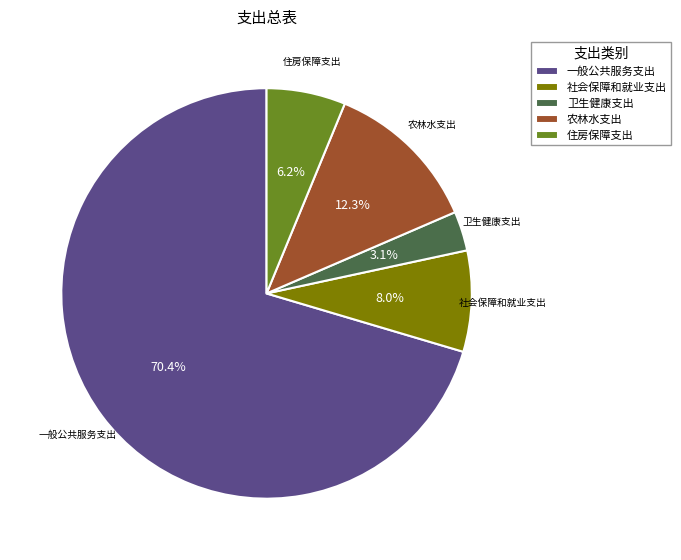

To the nearest percent, what is the combined percentage of 农林水支出 and 一般公共服务支出?

83%